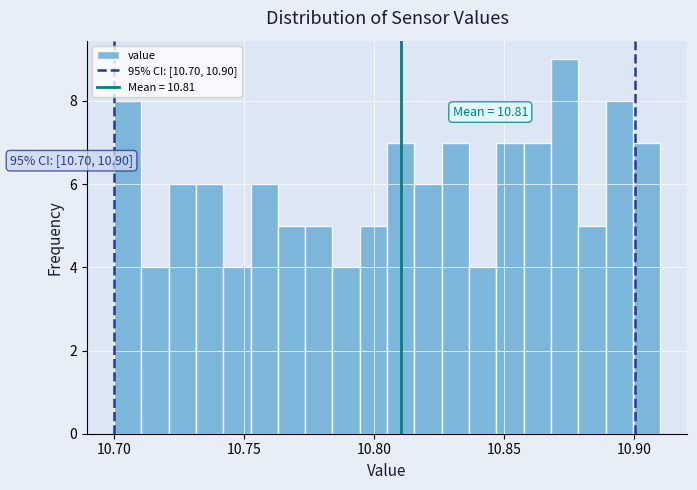

Read against the x-axis, roughly where is the centre of the tallest bar?

10.875